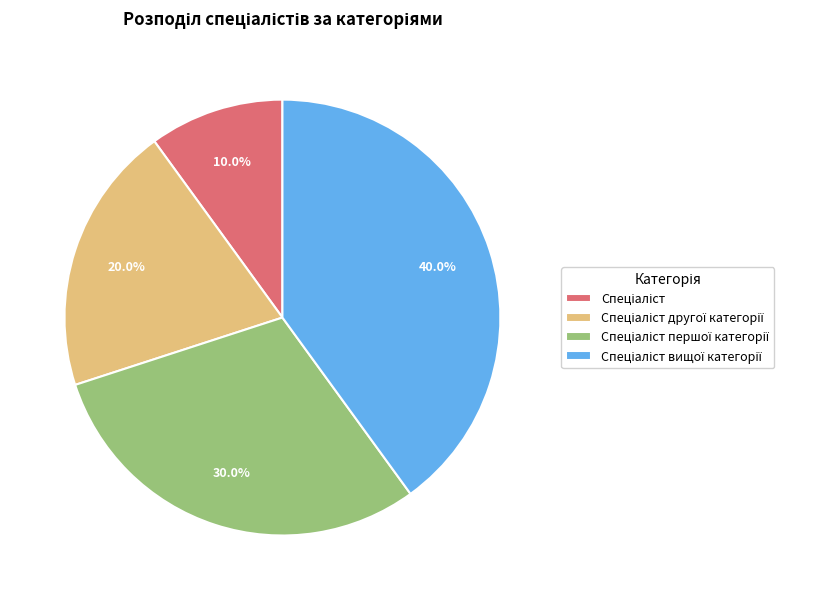

Does any single category account for the majority?

No